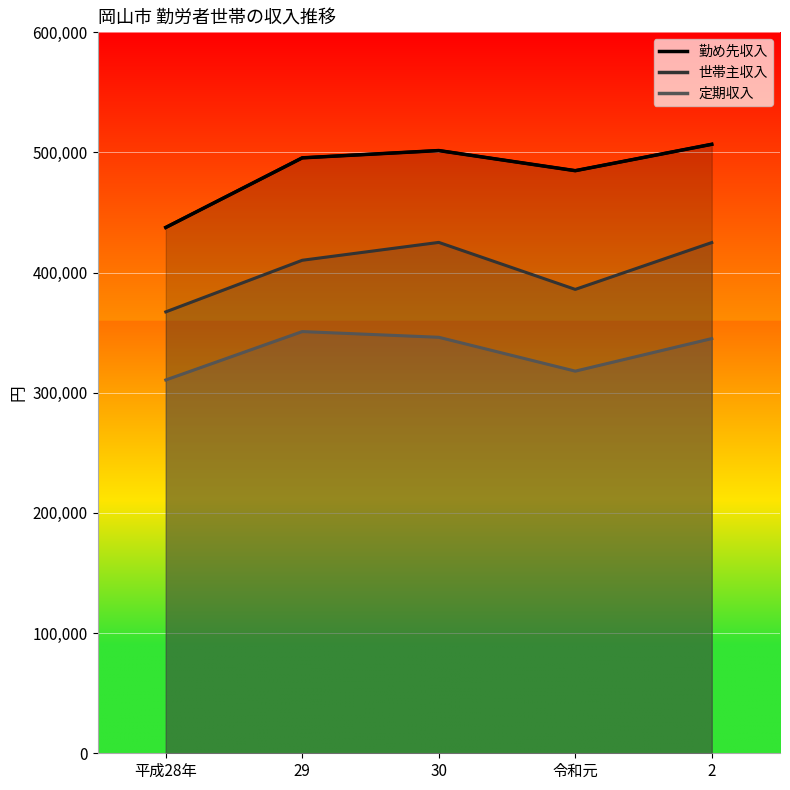

Which category has the highest value across all series?

2